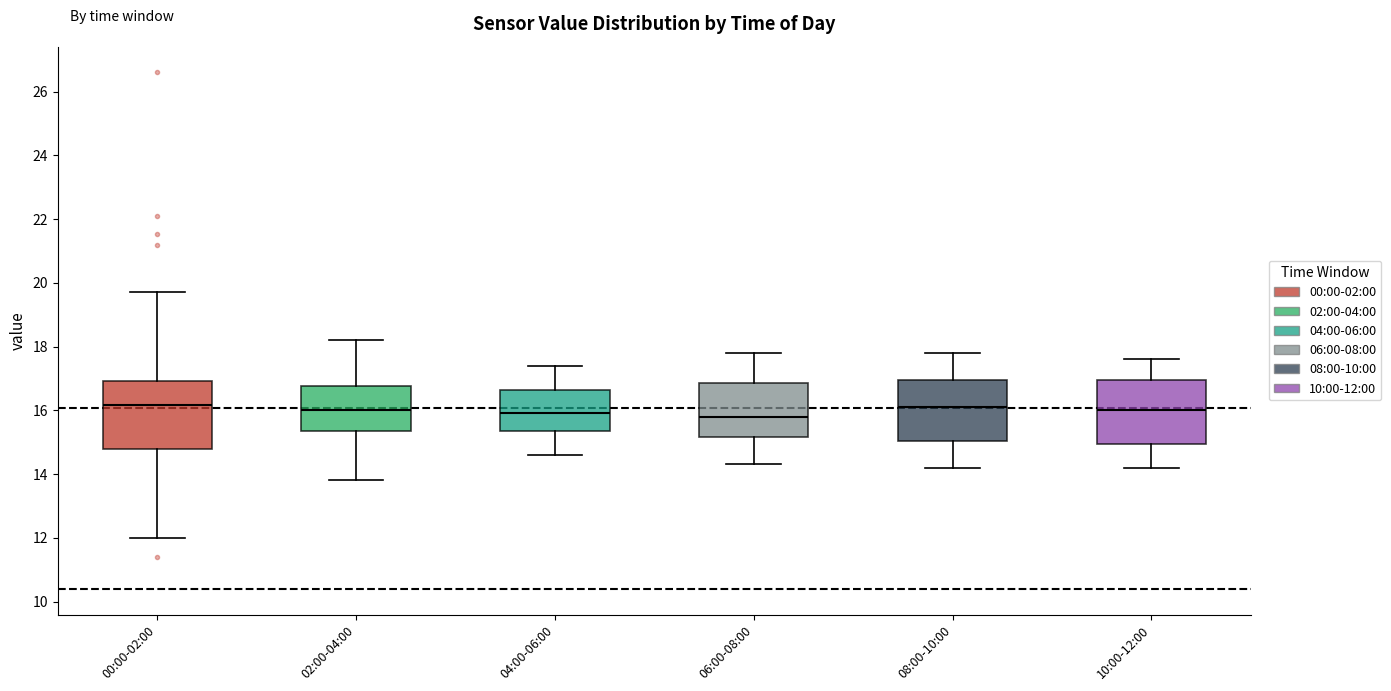

Where is the upper edge of the box for 10:00-12:00 on the y-axis? The values are not printed on the chart, so give them approximately, as read against the axis.

17.0